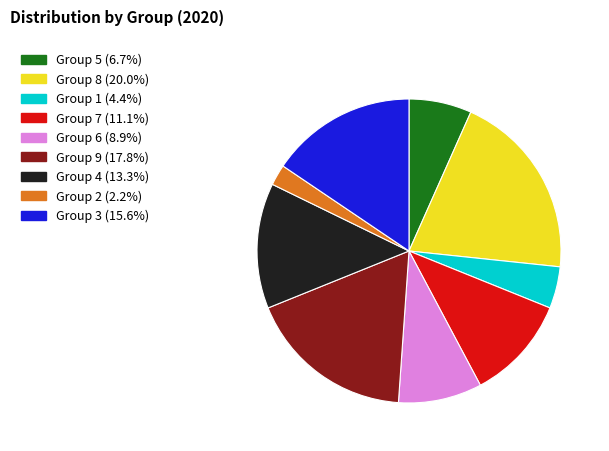

Count the number of slices in the pie.

9